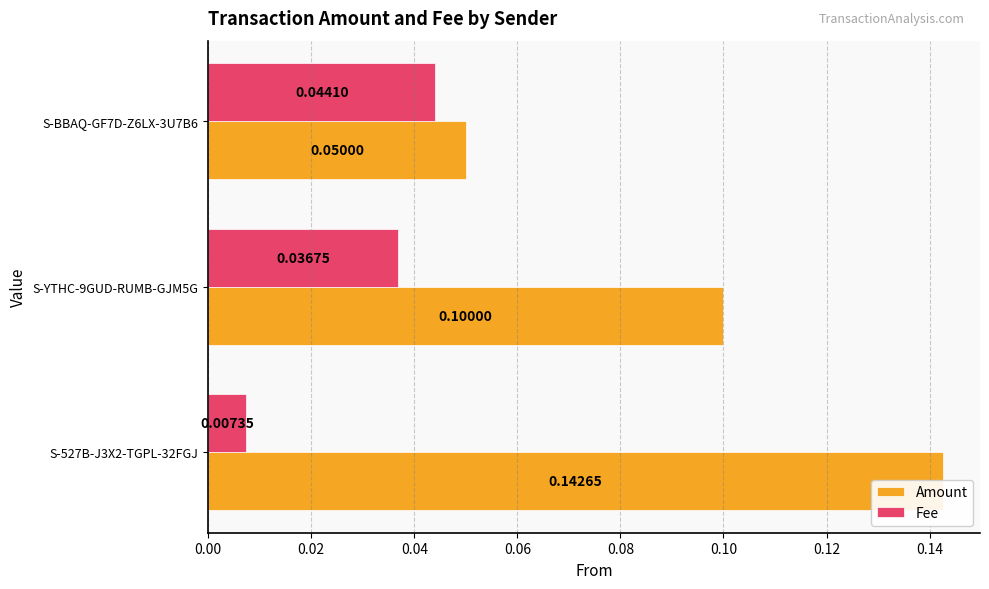

Rank the series by their maximum value, from lowest to highest.

Fee, Amount